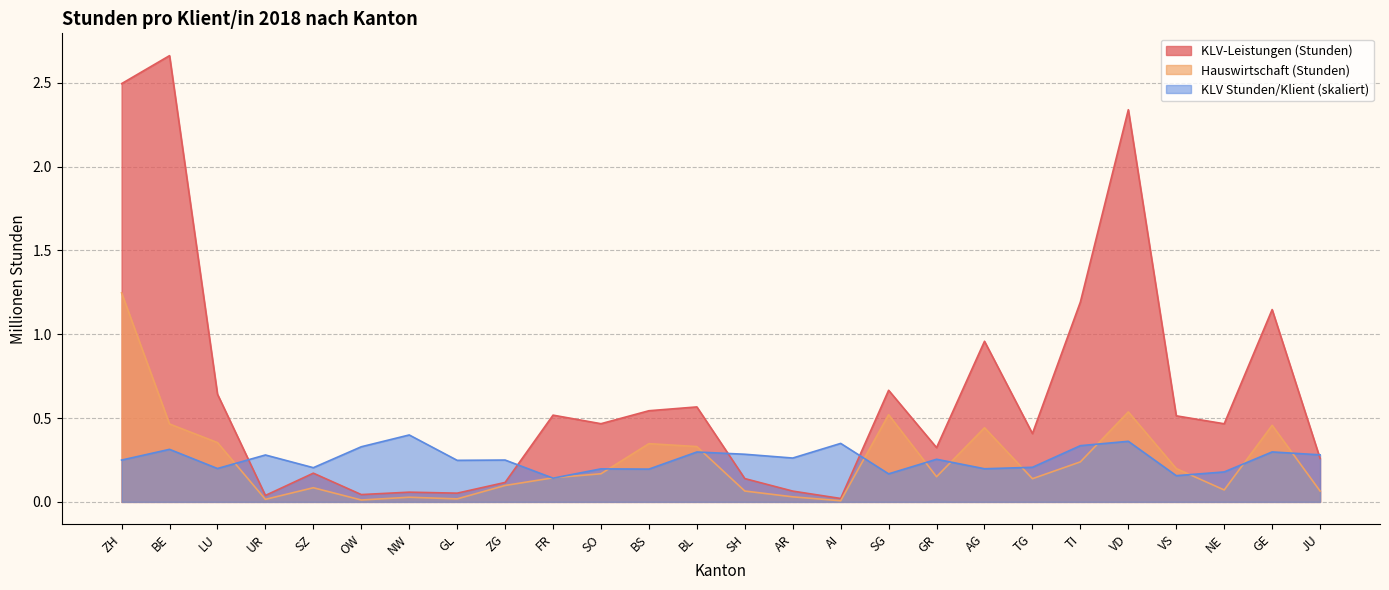

What is the greatest value displayed?

2.7